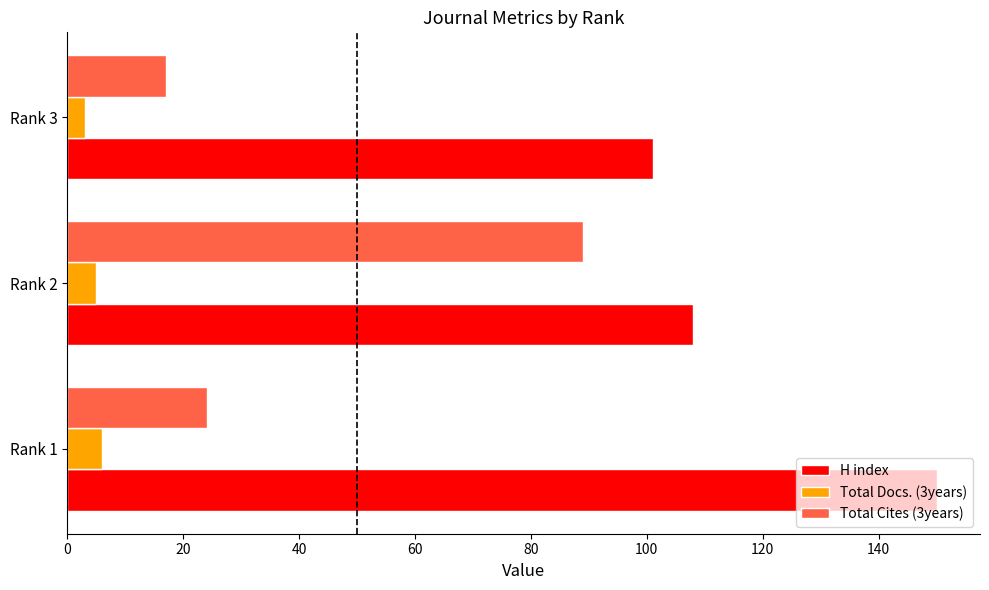

Rank the series at Rank 2 from highest to lowest value.

H index, Total Cites (3years), Total Docs. (3years)